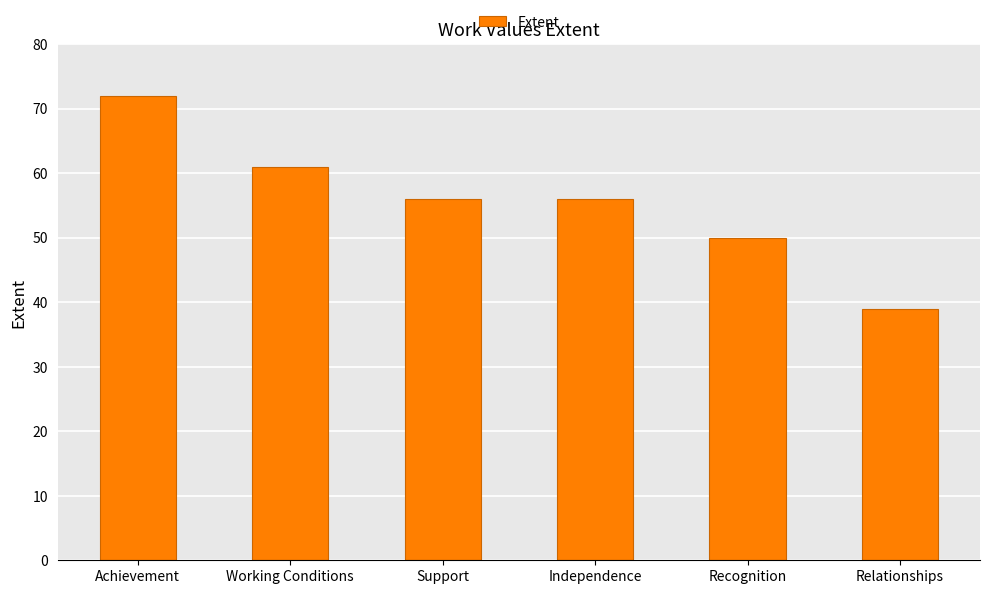

Between Independence and Recognition, which is larger?

Independence